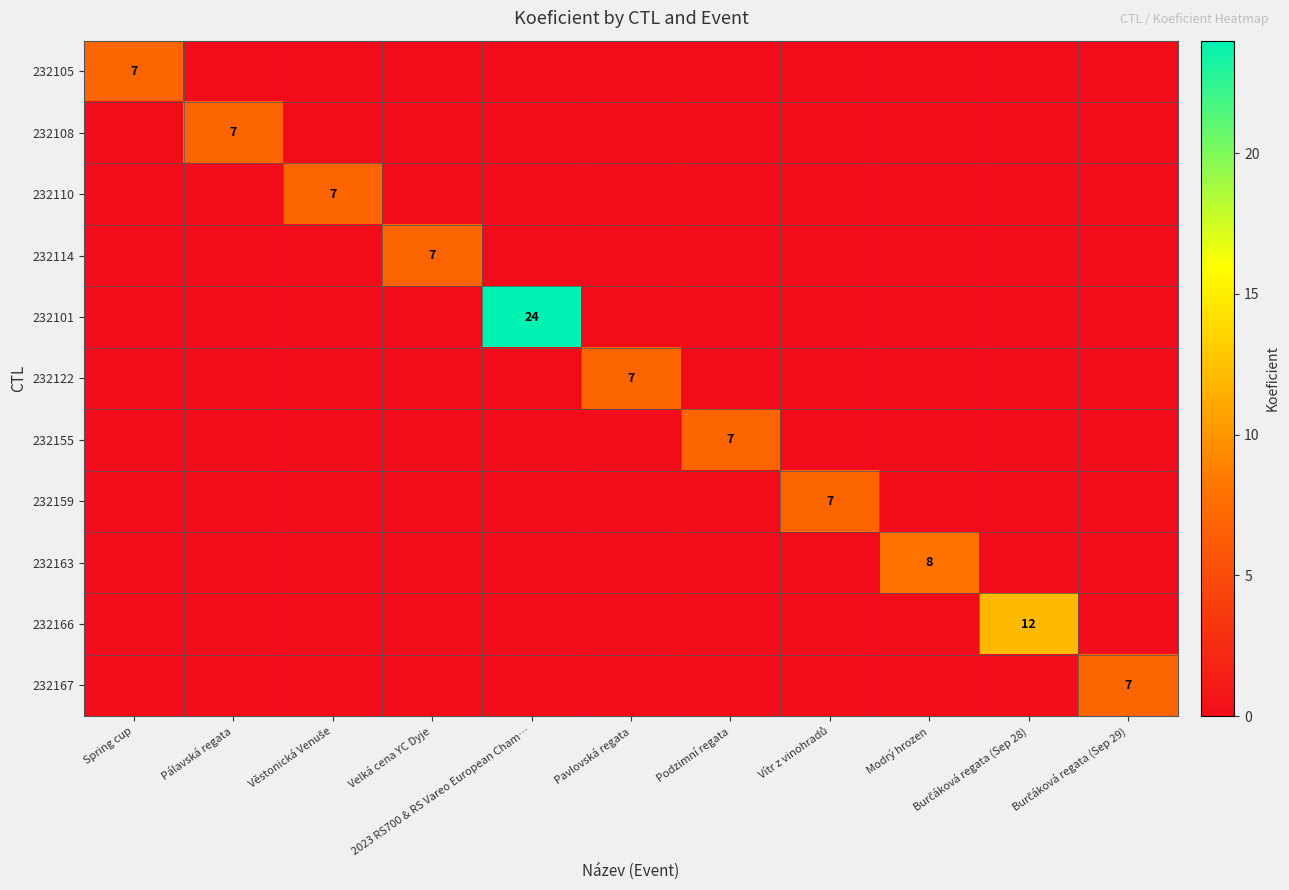

Which category has the lowest value across all series?

Pálavská regata